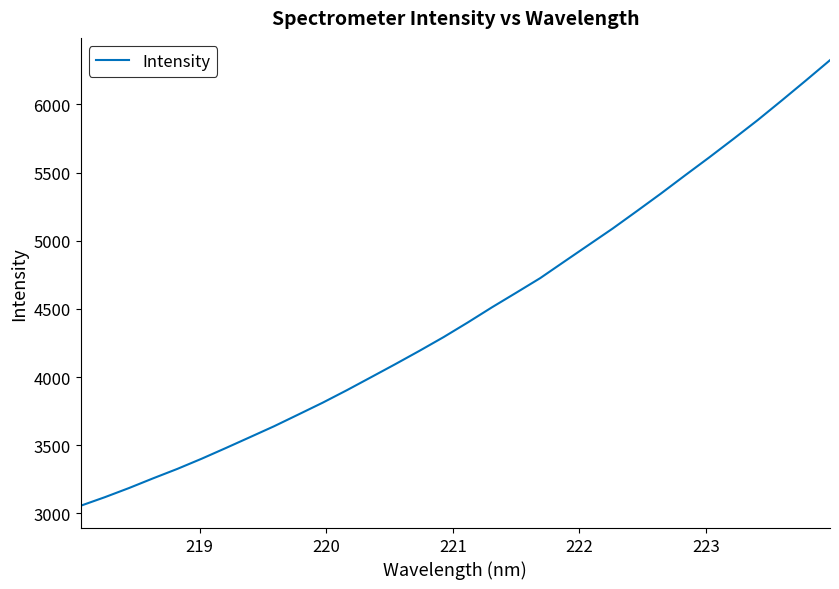

What is the difference between the maximum and minimum values?

3268.4